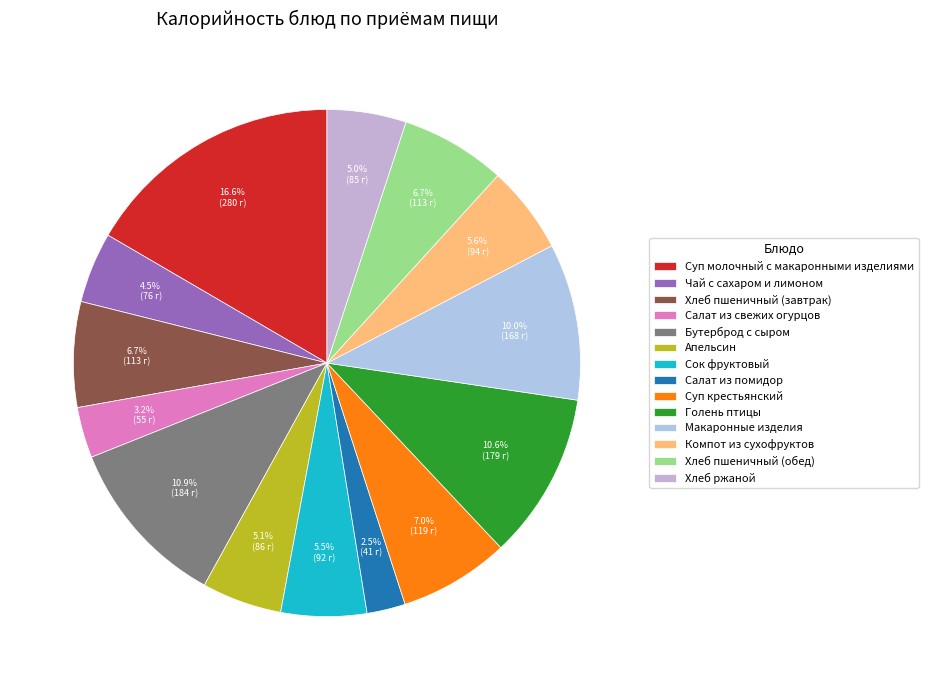

Which slice is the smallest?

Салат из помидор